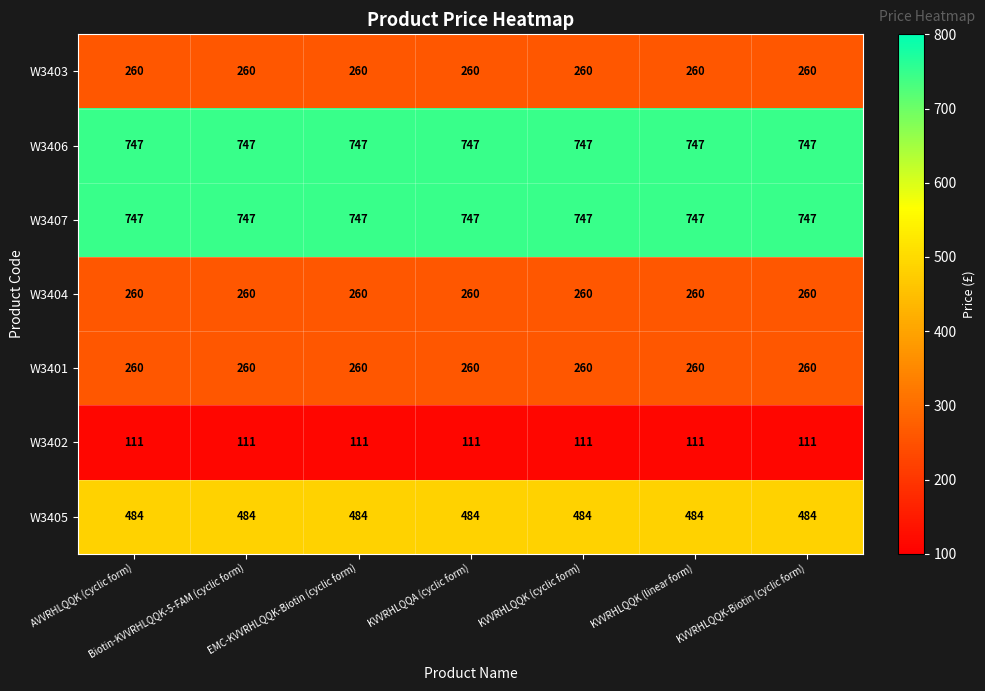

What is the greatest value displayed?

747